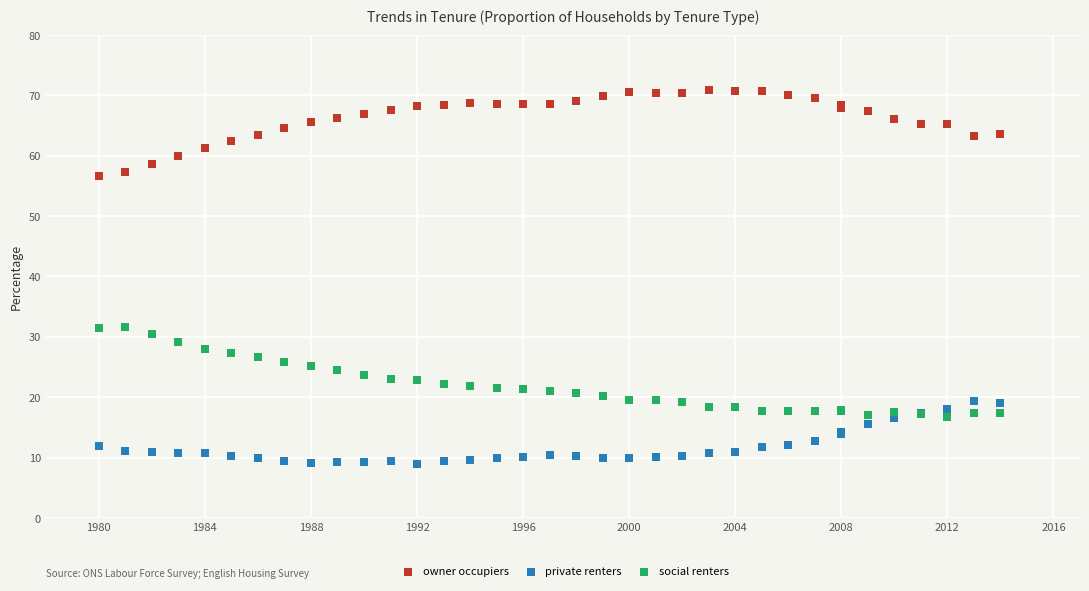

What is the X range (max minus min) for the scatter plot?

34.0